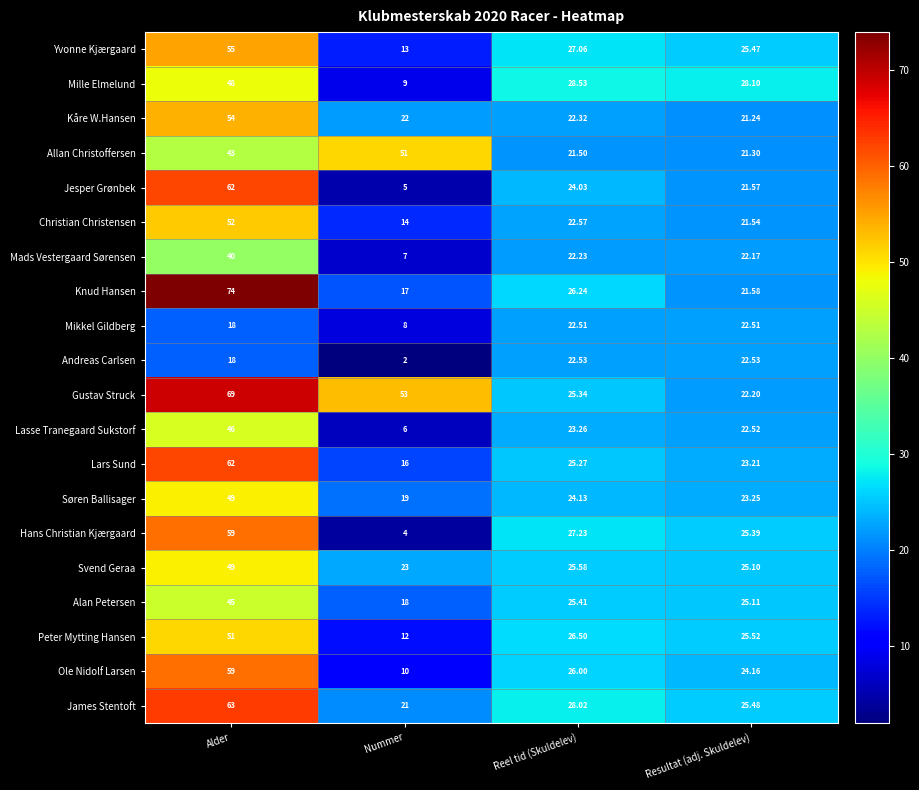

At which category is the sum across all series the highest?

Alder